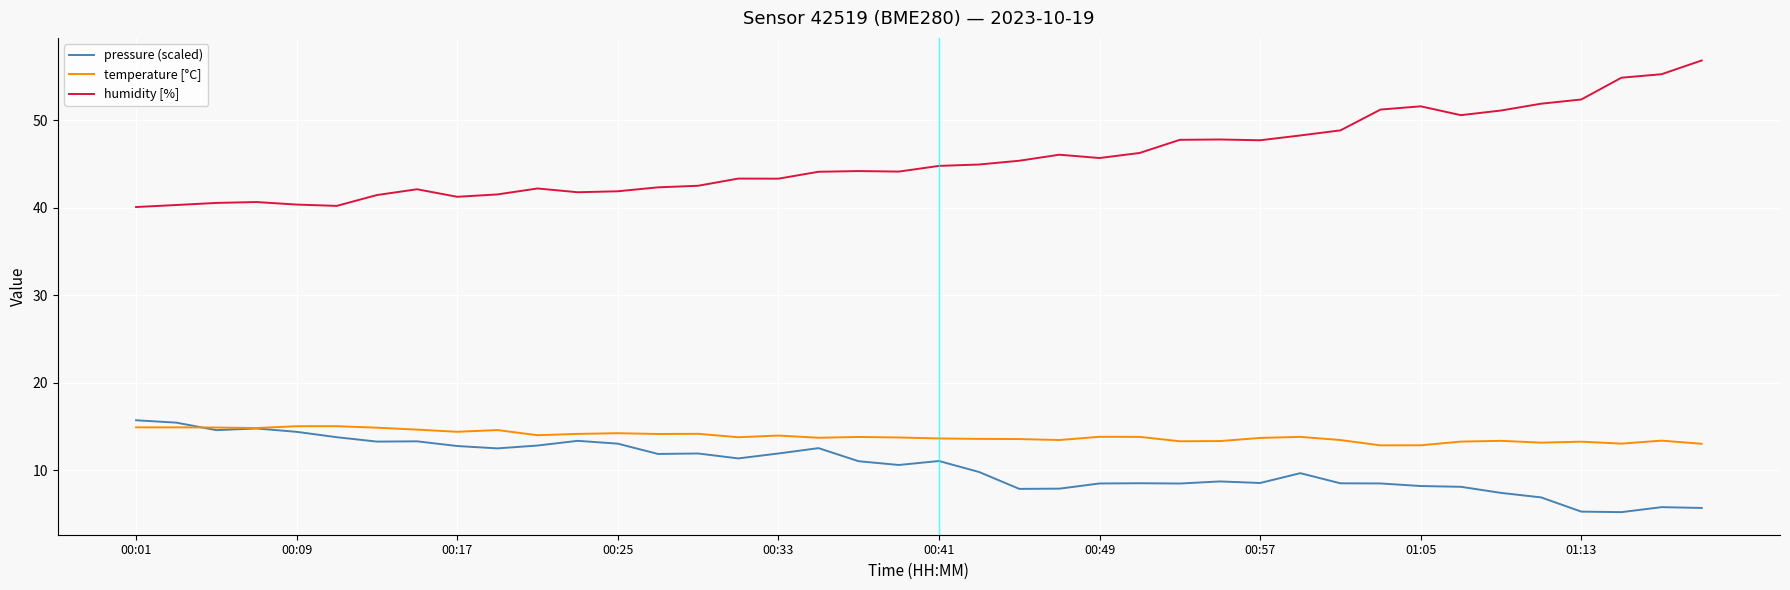

Which series has the largest total across all categories?

humidity [%]